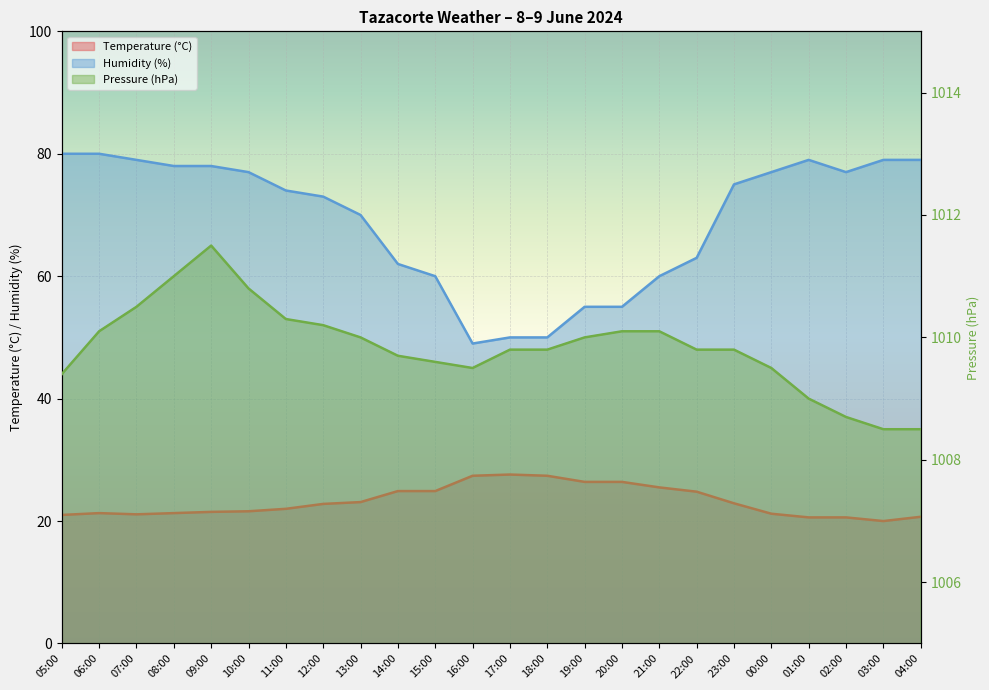

The value of Temperature (°C) at 10:00 is 21.6. True or false?

True